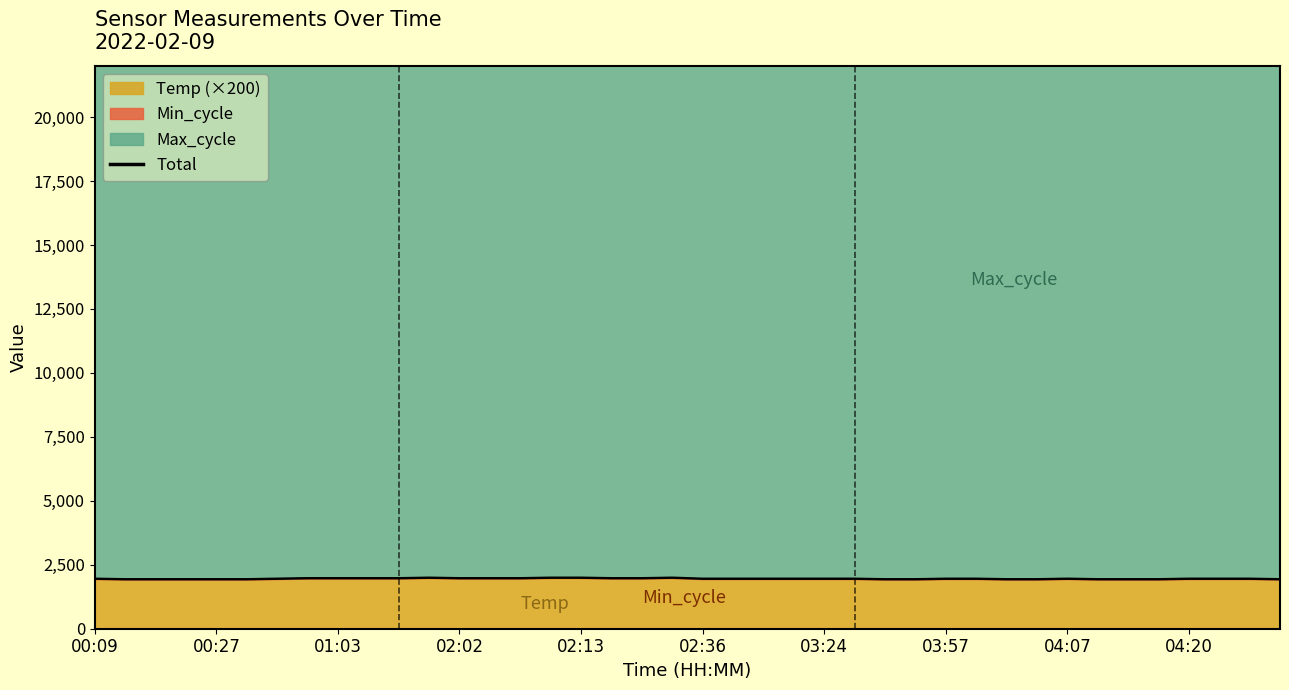

What is the value of the 34th point from the left?

22356